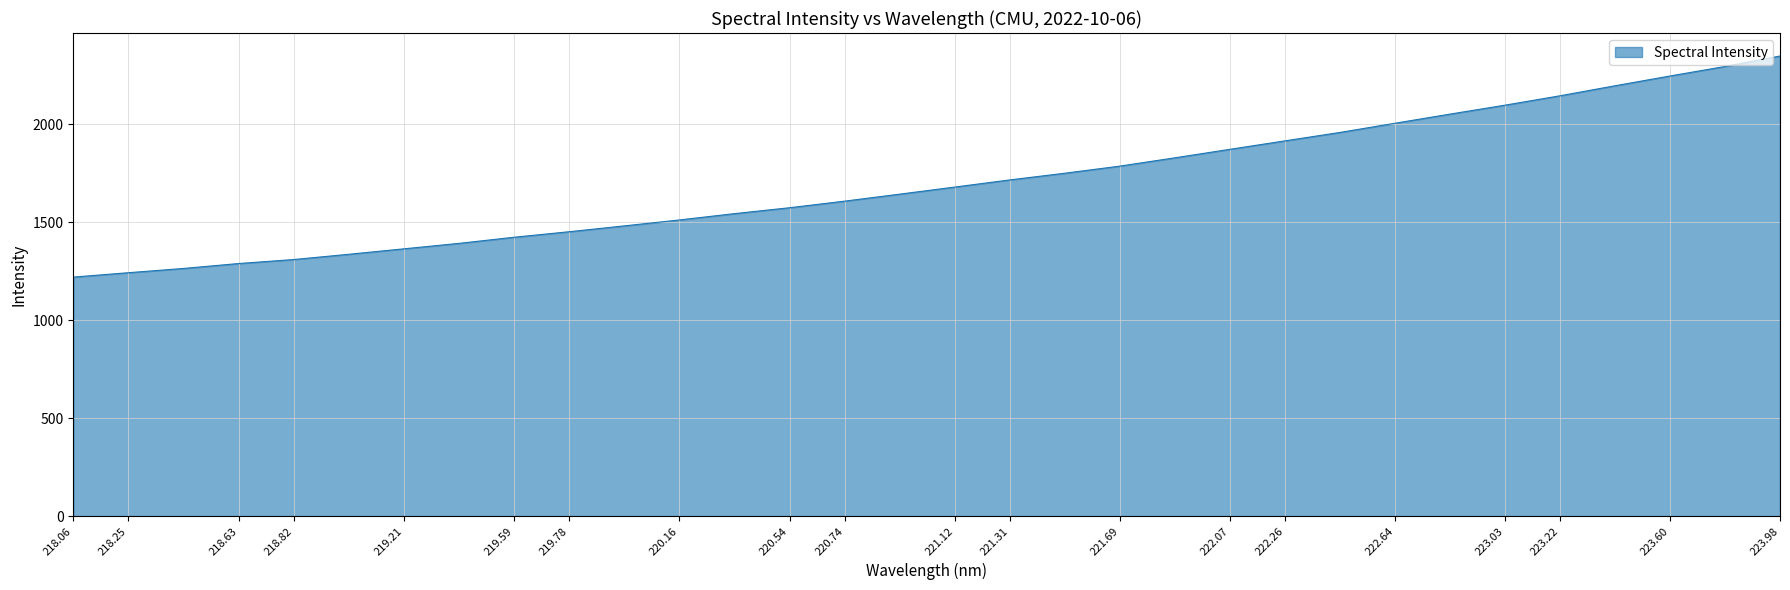

What is the difference between the maximum and minimum values?

1128.5